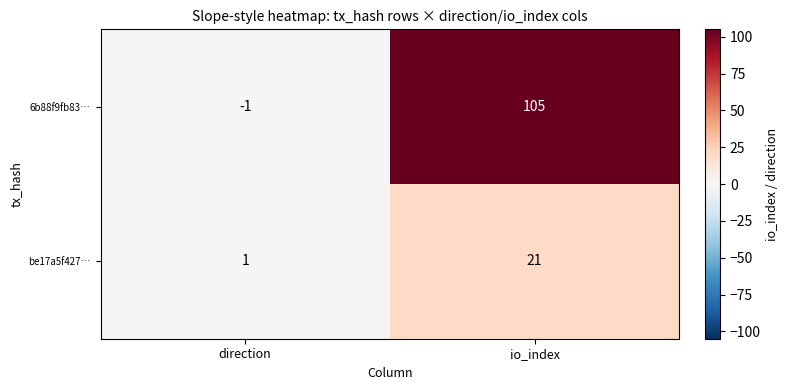

How many negative values does the 6b88f9fb83… series have?

1